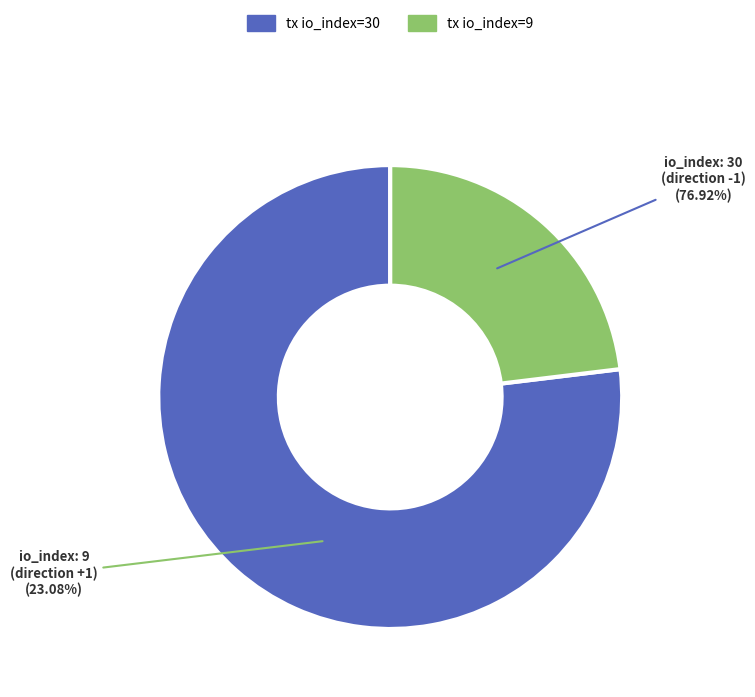

To the nearest percent, what percentage of the pie is tx_type: Regular (direction 1)?

23%